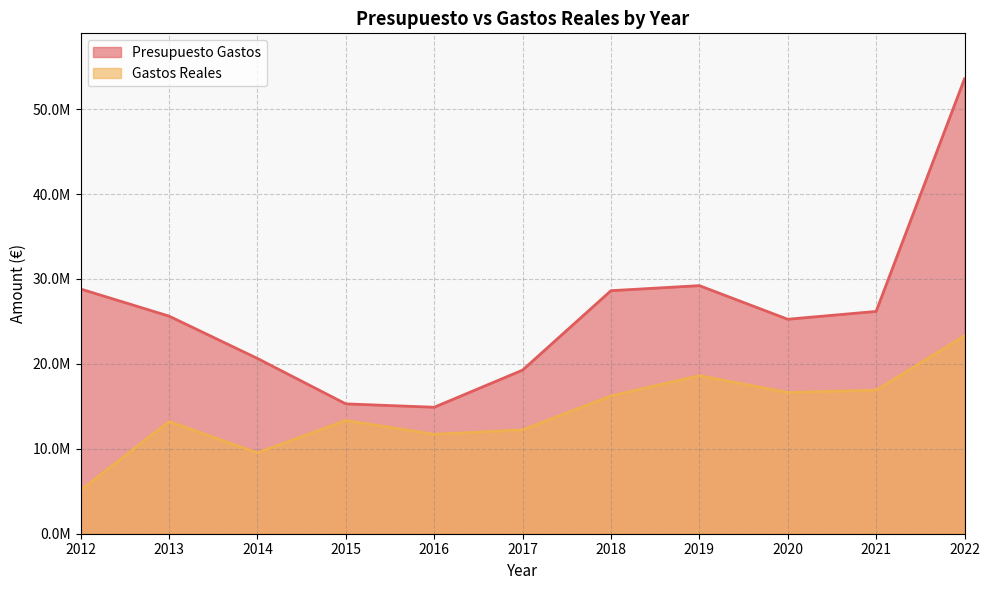

At which category is the sum across all series the highest?

2022